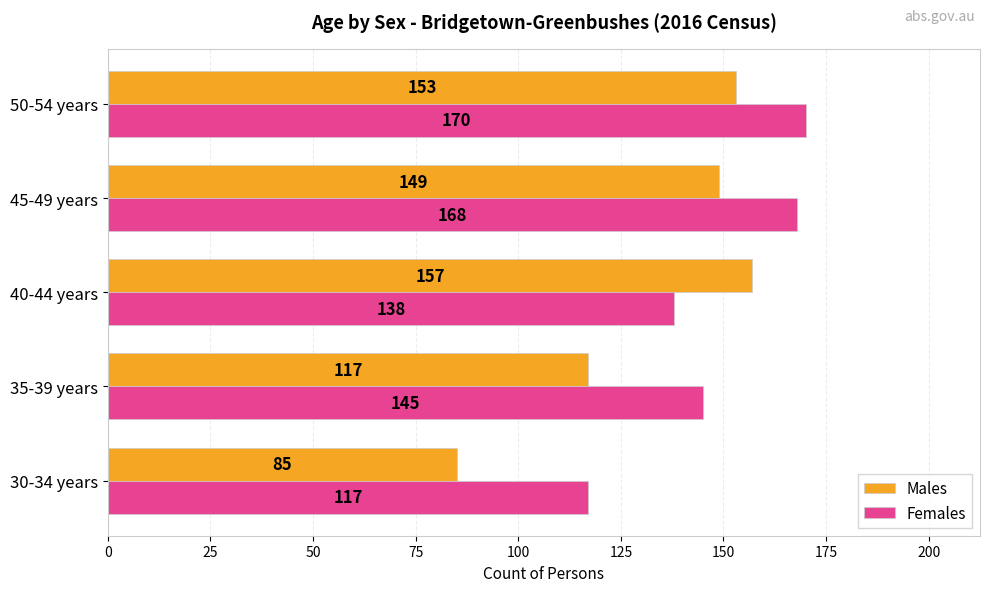

List the labels in order of Females value, smallest first.

30-34 years, 40-44 years, 35-39 years, 45-49 years, 50-54 years